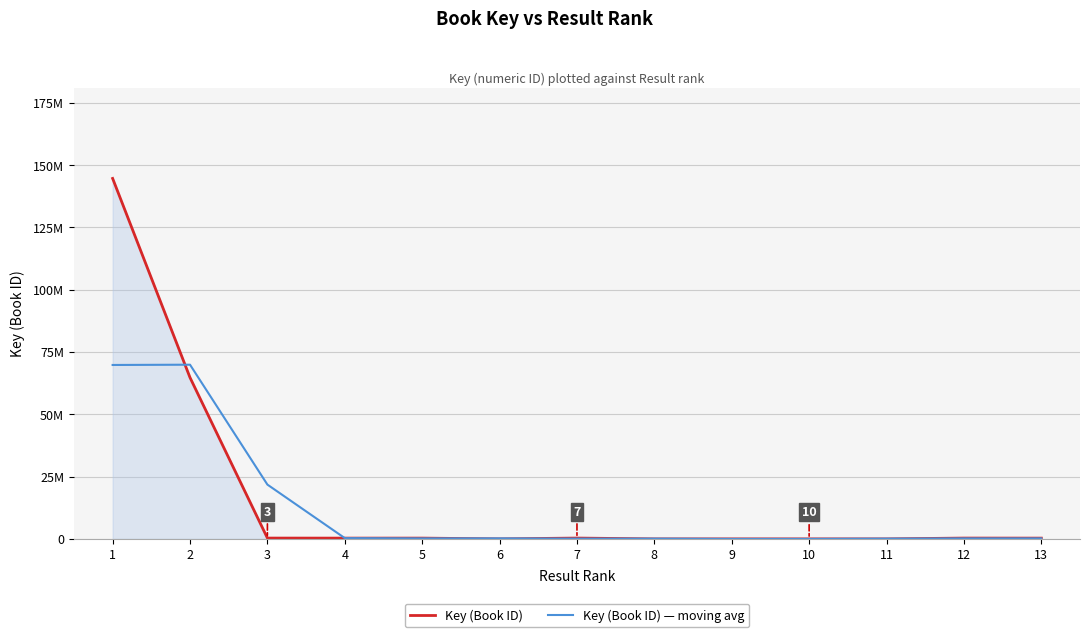

Is this an area chart (filled region under the line)?

Yes